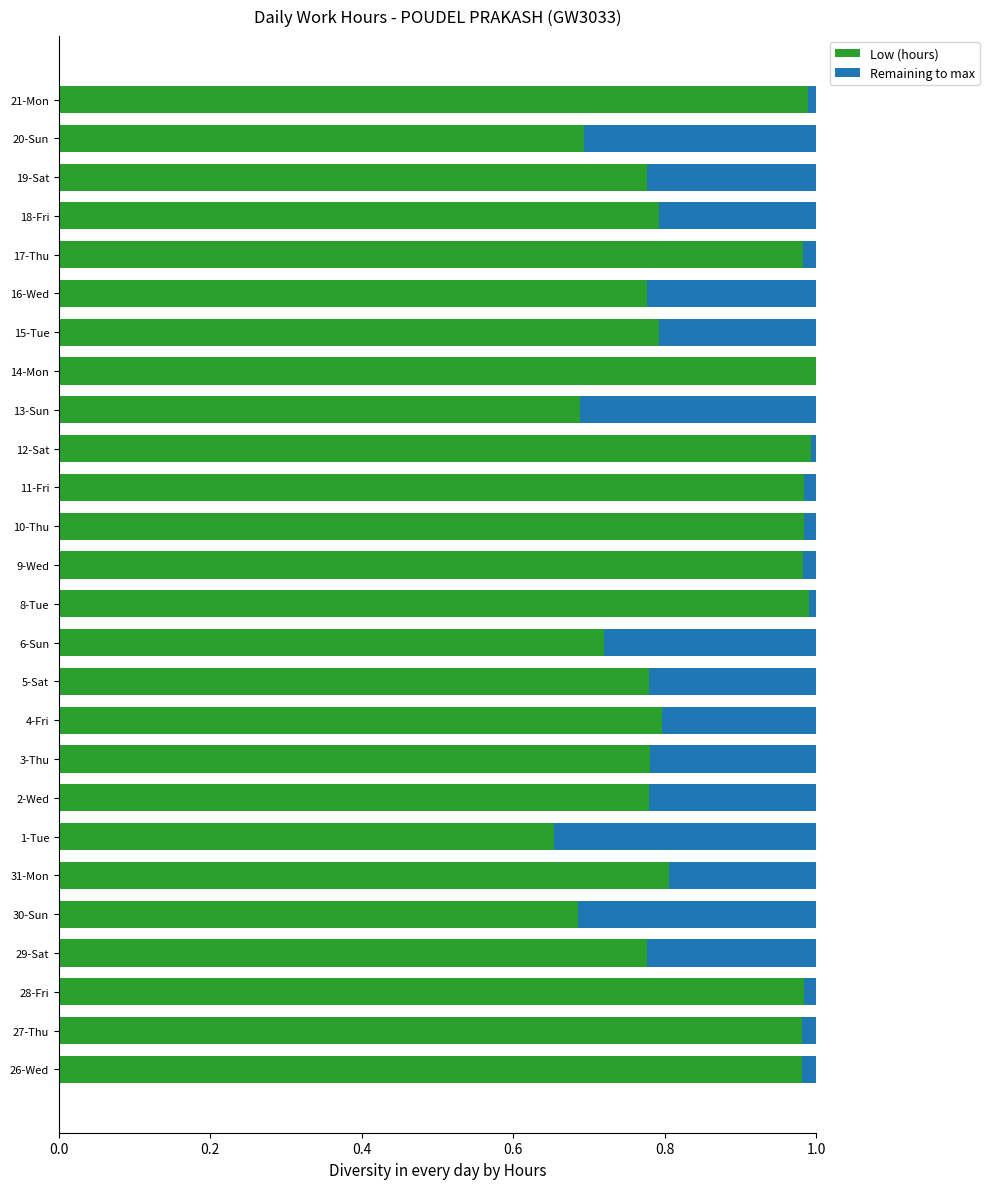

Is it true that Low (hours) equals 0.7 at 20-Sun?

True